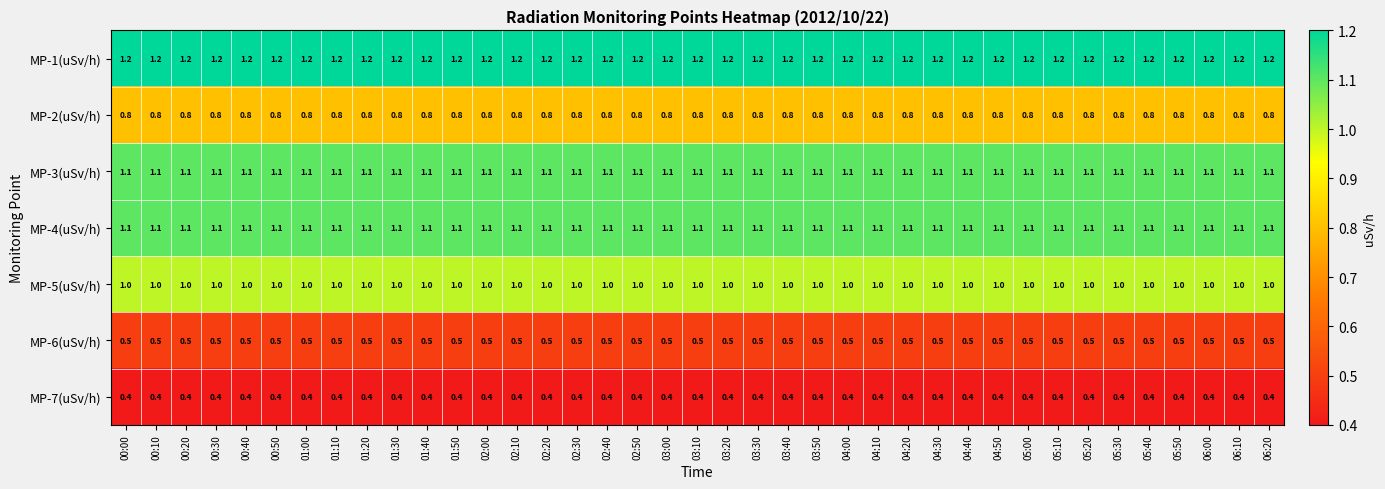

What is the total value across all series at 02:50?

6.1